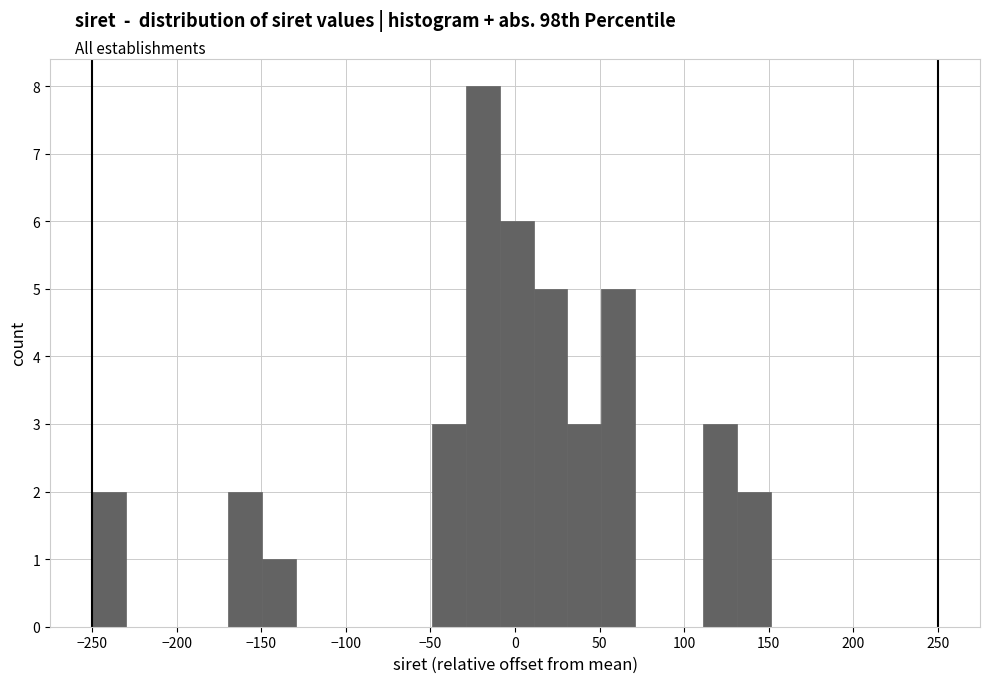

How tall is the bar that spans 30 to 50 on the x-axis? Neither the bar edges nor the heights are printed on the chart, so give them approximately, as read against the axes.

3